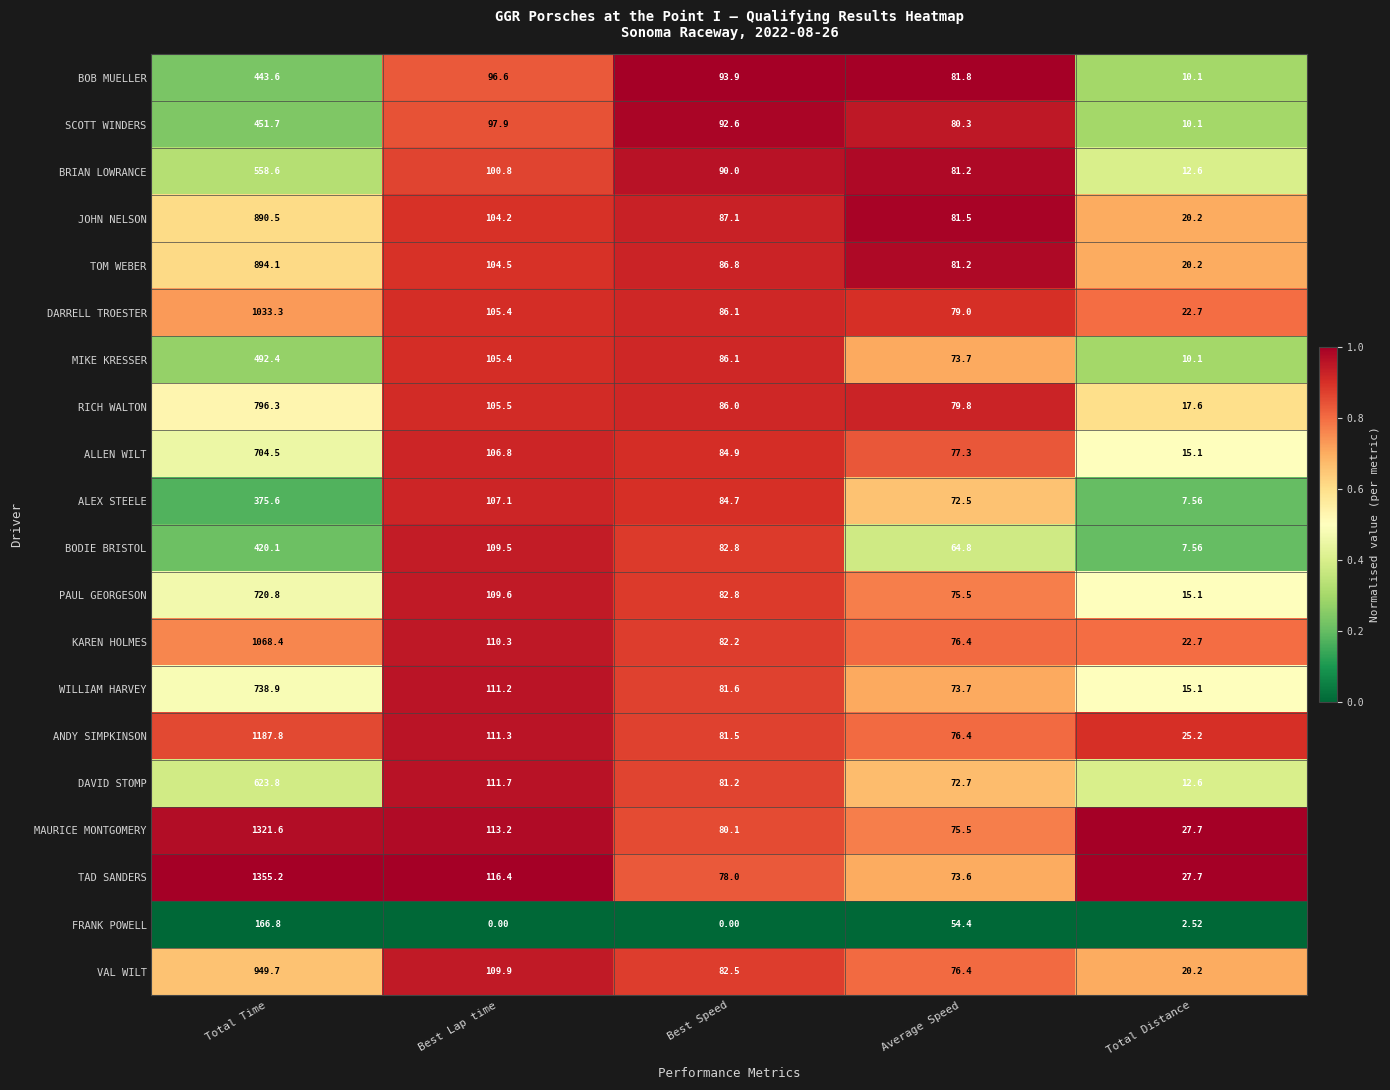

At which label does FRANK POWELL reach its peak?

Total Time